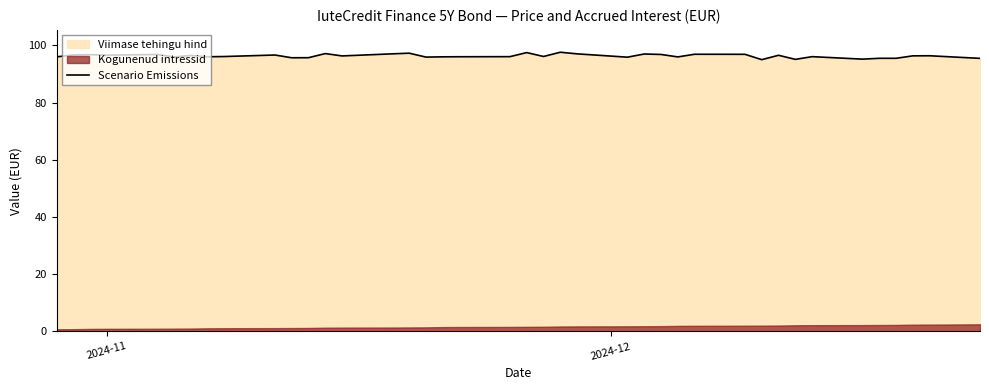

How many data points are less than 96?

12